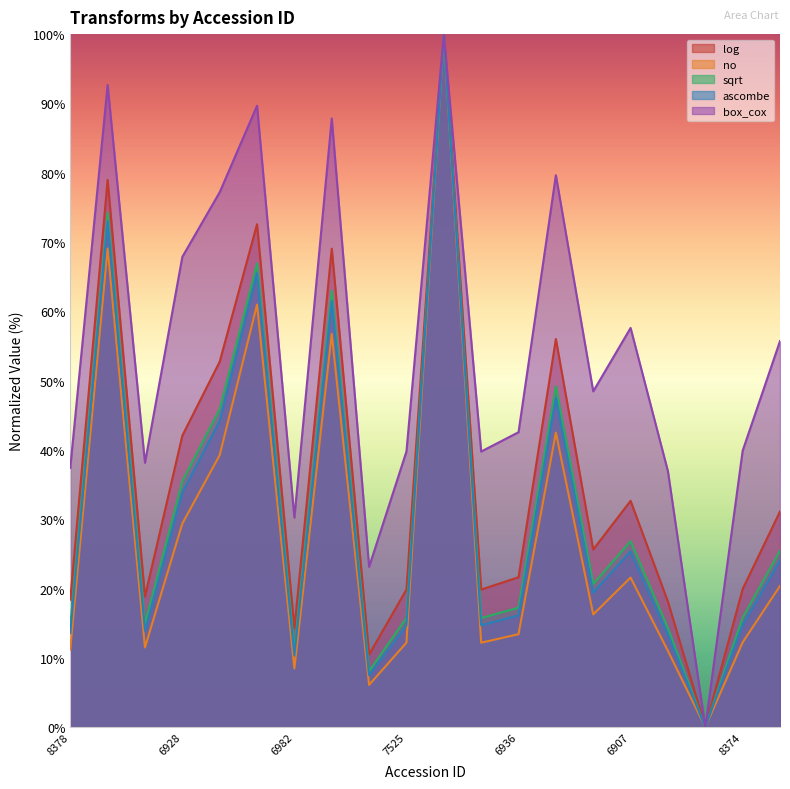

Reading left to right, list all the values displayed in this chart.

log: 8378=18.4	6040=79.0	6903=18.8	6928=42.1	6961=52.7	6927=72.6	6982=14.2	6971=69.0	6911=10.5	7525=19.9	8249=100.0	6922=19.9	6936=21.6	6957=56.0	6908=25.6	6907=32.7	8366=18.1	8365=0.0	8374=19.9	6966=31.1
no: 8378=11.2	6040=69.1	6903=11.5	6928=29.4	6961=39.2	6927=61.0	6982=8.5	6971=56.8	6911=6.1	7525=12.2	8249=100.0	6922=12.2	6936=13.4	6957=42.5	6908=16.3	6907=21.6	8366=11.0	8365=0.0	8374=12.2	6966=20.4
sqrt: 8378=14.5	6040=74.2	6903=14.9	6928=35.5	6961=45.9	6927=66.9	6982=11.1	6971=63.0	6911=8.1	7525=15.7	8249=100.0	6922=15.7	6936=17.2	6957=49.2	6908=20.7	6907=26.8	8366=14.3	8365=0.0	8374=15.8	6966=25.5
ascombe: 8378=13.6	6040=73.0	6903=13.9	6928=33.9	6961=44.2	6927=65.5	6982=10.3	6971=61.5	6911=7.5	7525=14.7	8249=100.0	6922=14.7	6936=16.1	6957=47.5	6908=19.4	6907=25.4	8366=13.3	8365=0.0	8374=14.8	6966=24.0
box_cox: 8378=37.4	6040=92.7	6903=38.1	6928=67.9	6961=77.2	6927=89.7	6982=30.2	6971=87.8	6911=23.1	7525=39.8	8249=100.0	6922=39.8	6936=42.6	6957=79.6	6908=48.4	6907=57.6	8366=36.9	8365=0.0	8374=39.9	6966=55.7